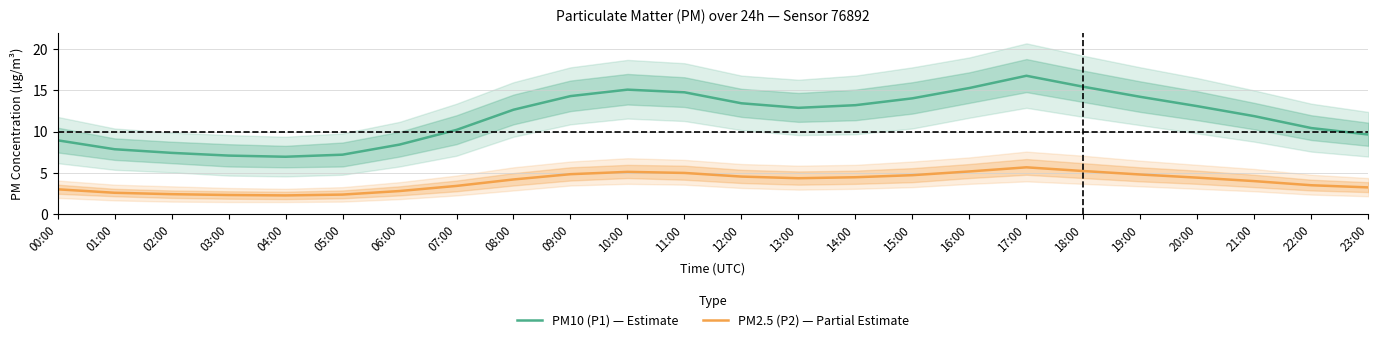

How many lines are shown in the chart?

2